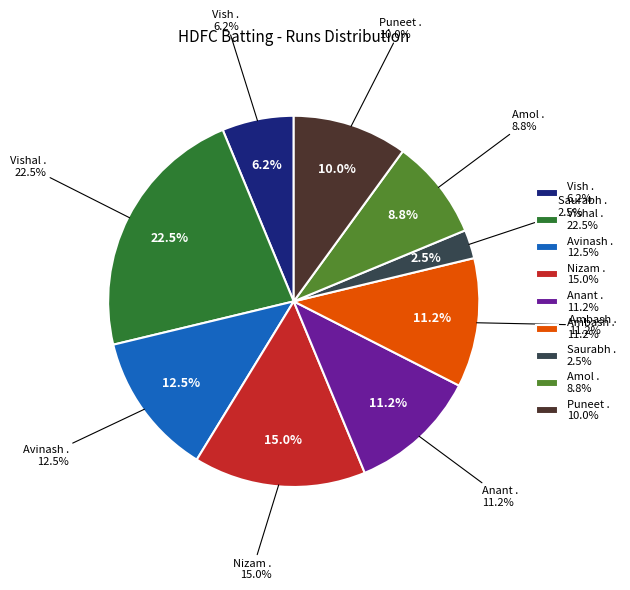

The Ambash . slice represents 4% of the pie. True or false?

False